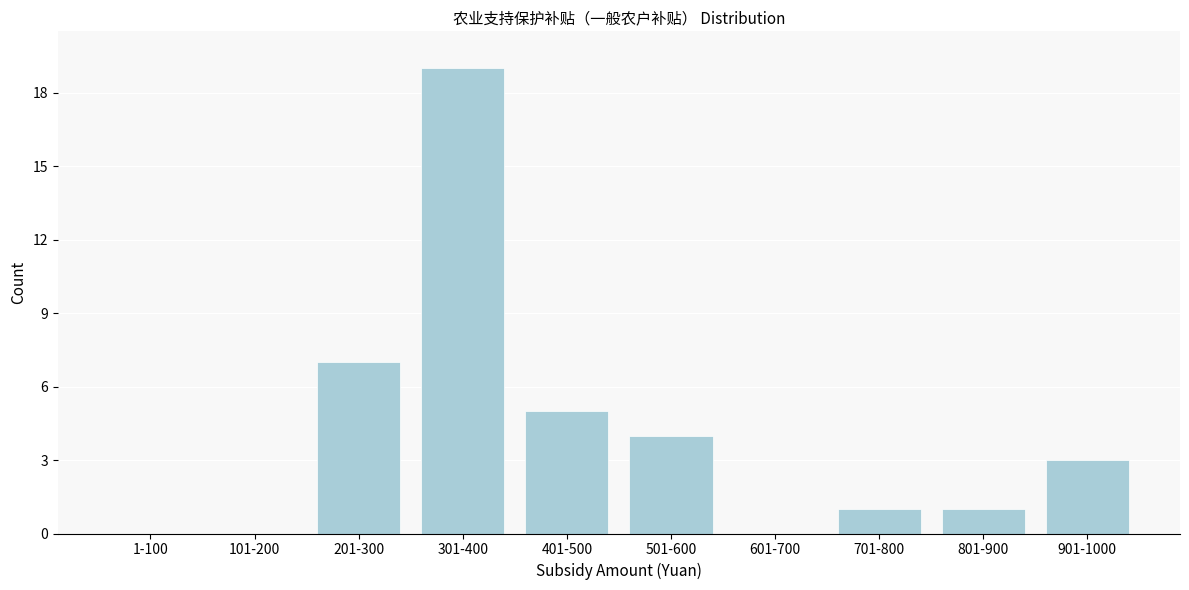

Reading left to right, extract all data points from this chart.

1-100=0	101-200=0	201-300=7	301-400=19	401-500=5	501-600=4	601-700=0	701-800=1	801-900=1	901-1000=3